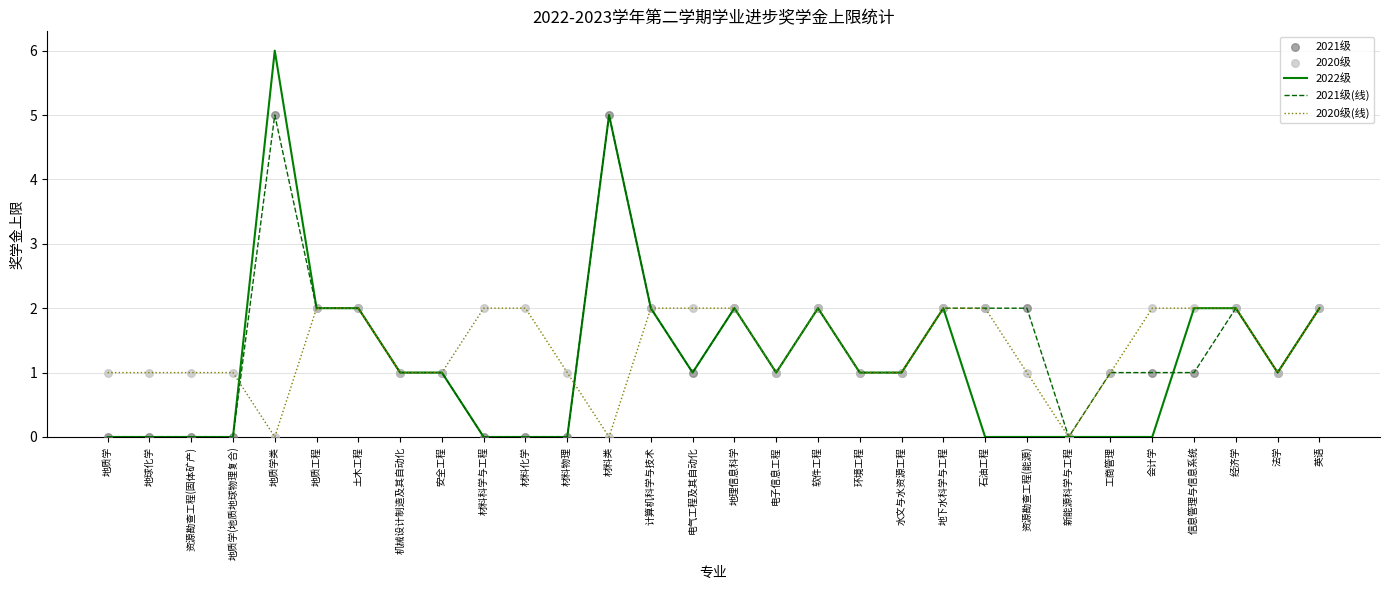

Is it true that 2020级(线) equals 2 at 材料化学?

True